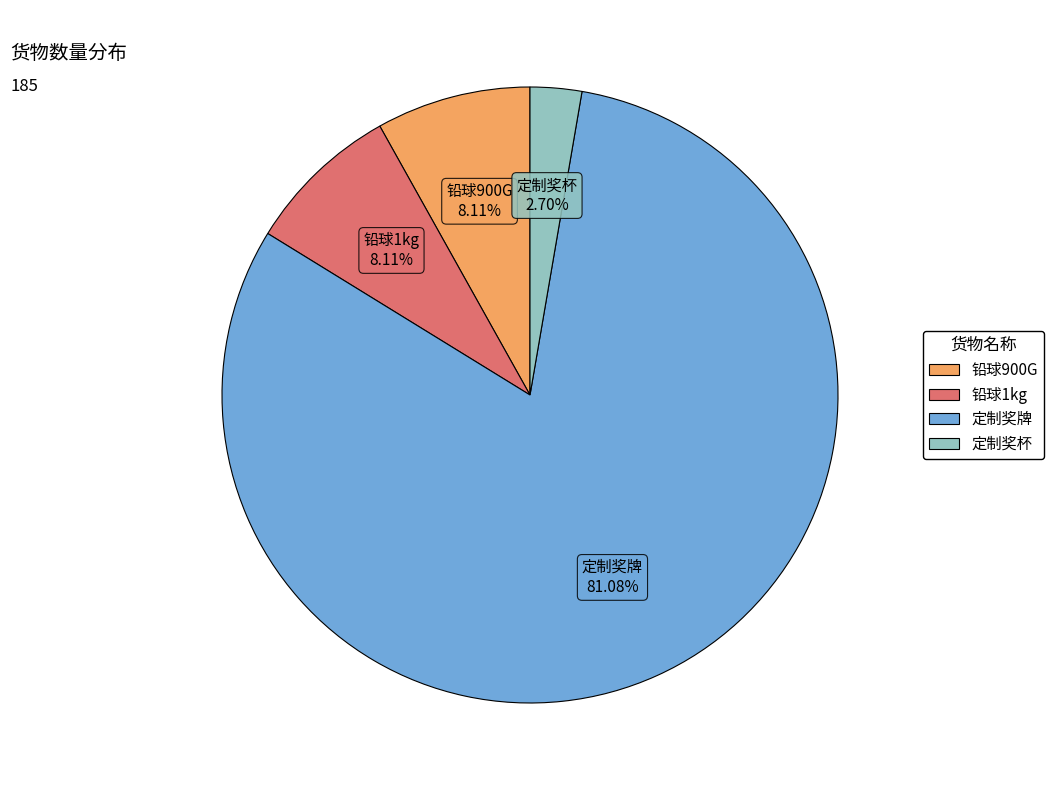

What percentage is the 定制奖杯 slice, to the nearest percent?

3%